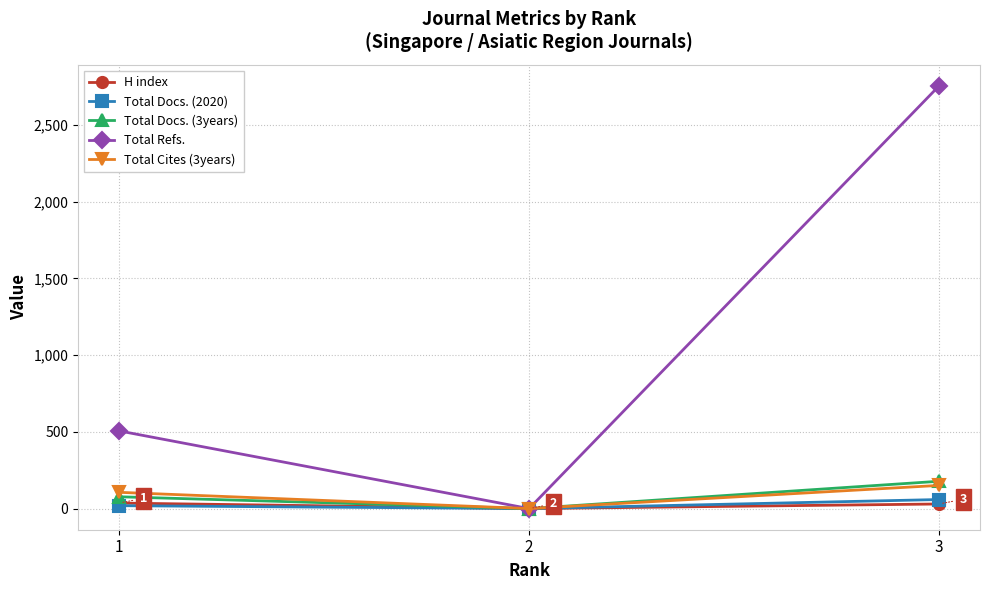

What is the difference between the highest and lowest values at 1?

487